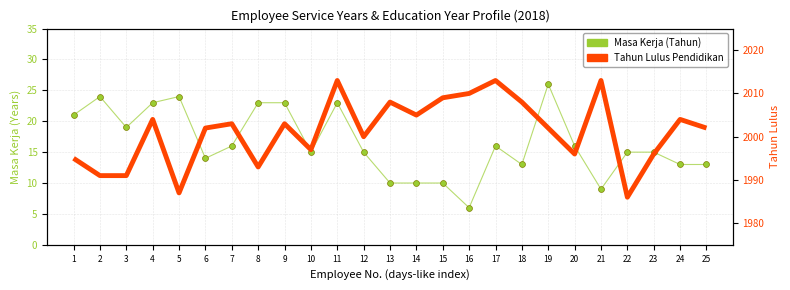

Which series has the largest Y range (max minus min)?

Tahun Lulus Pendidikan